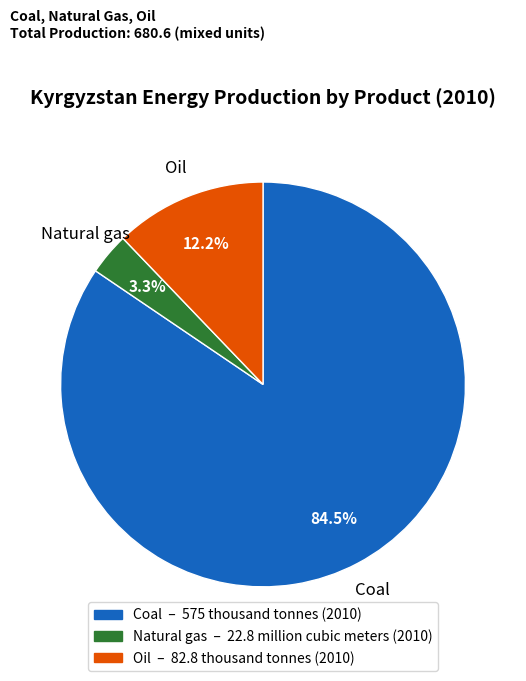

To the nearest percent, what percentage of the pie is Natural gas?

3%